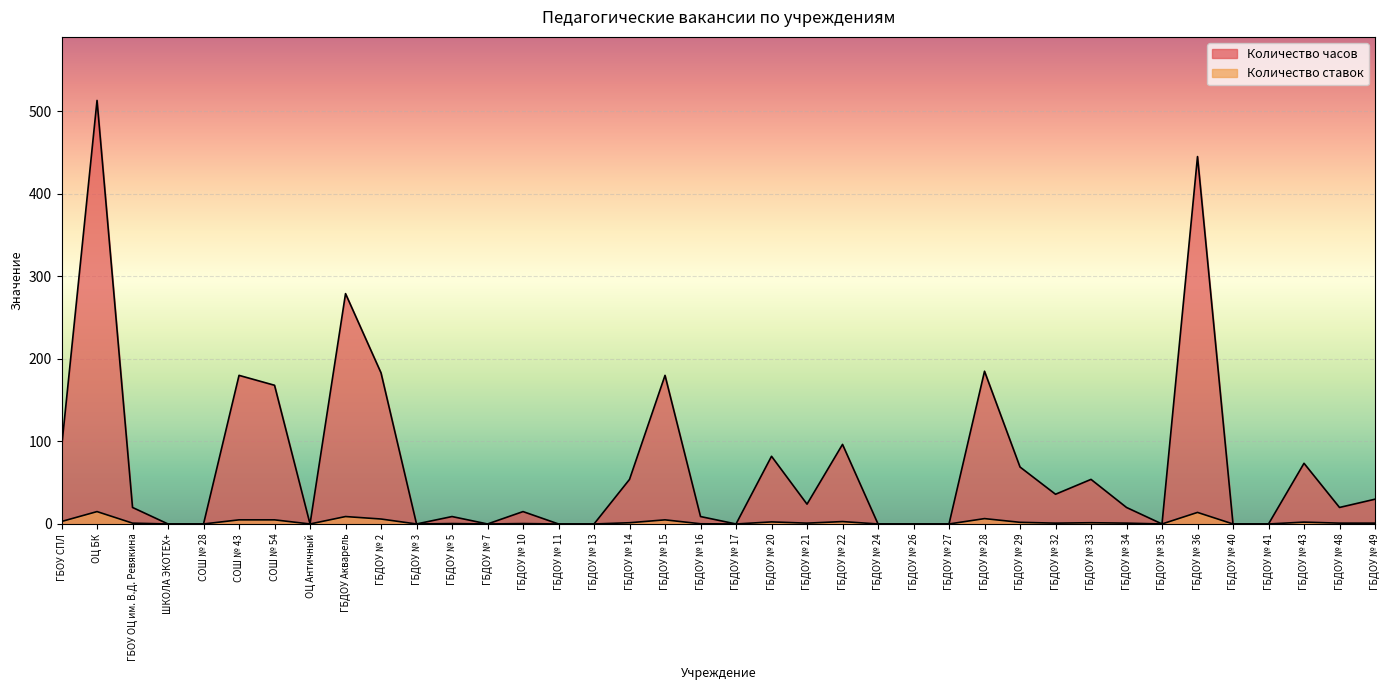

What is the maximum value for Количество часов?

513.0